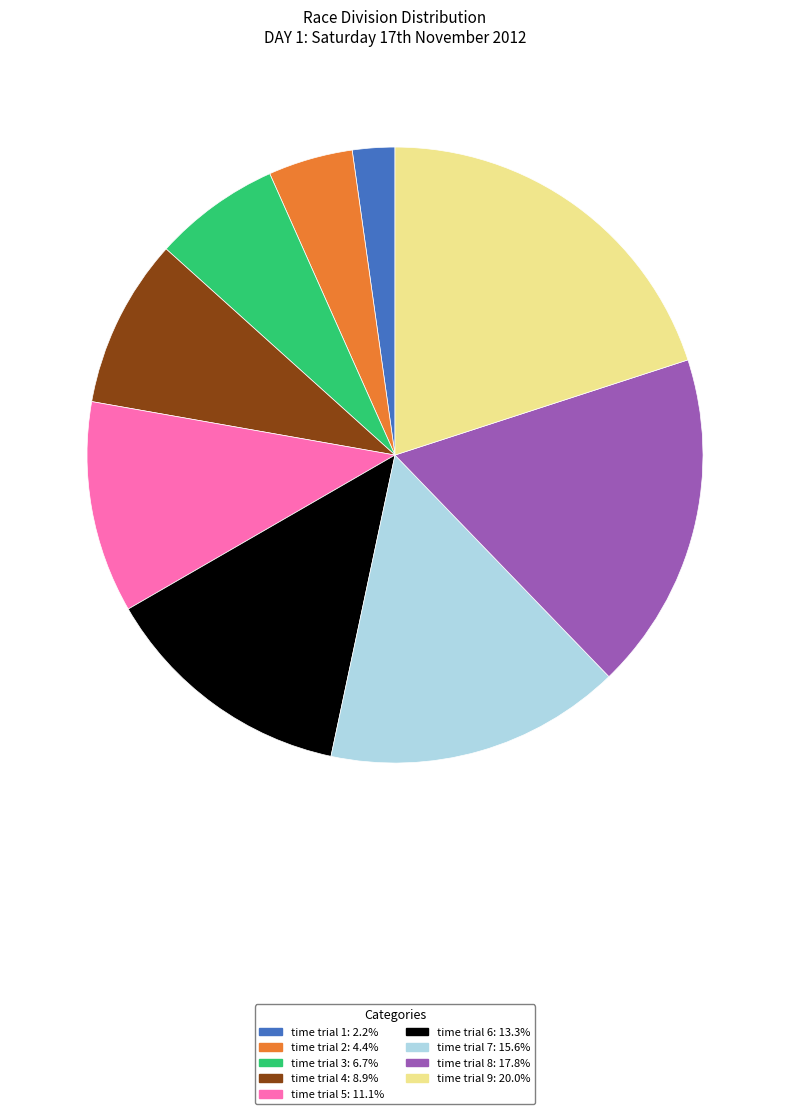

The time trial 1 slice represents 15% of the pie. True or false?

False